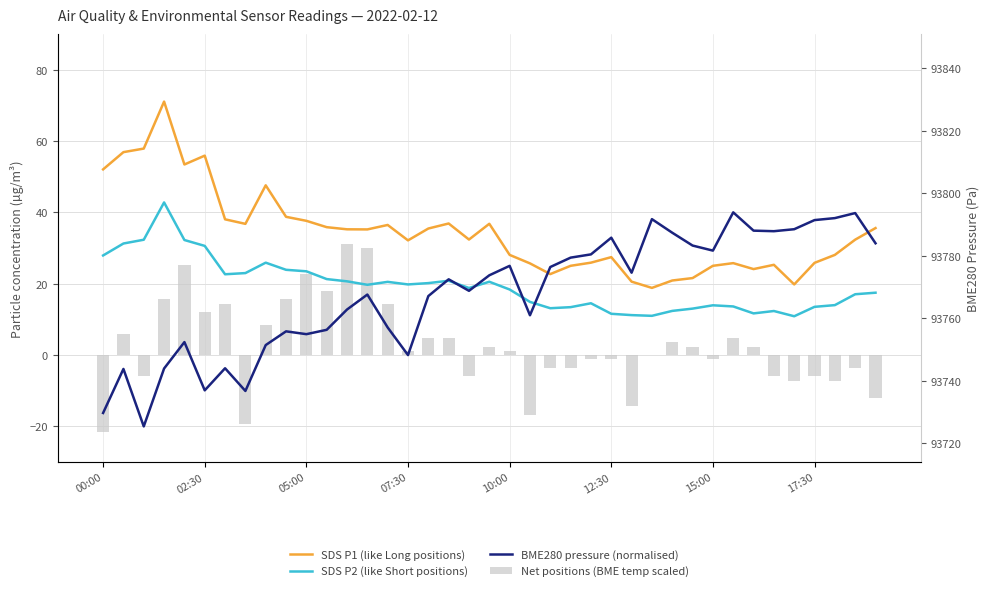

How many groups of bars are there?

39